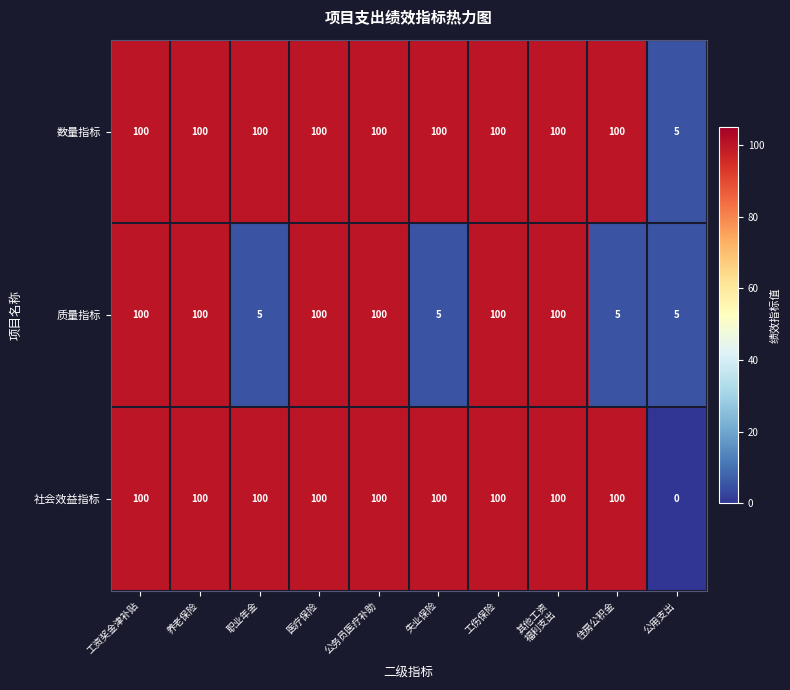

Which series changed the most between 失业保险 and 公用支出?

社会效益指标